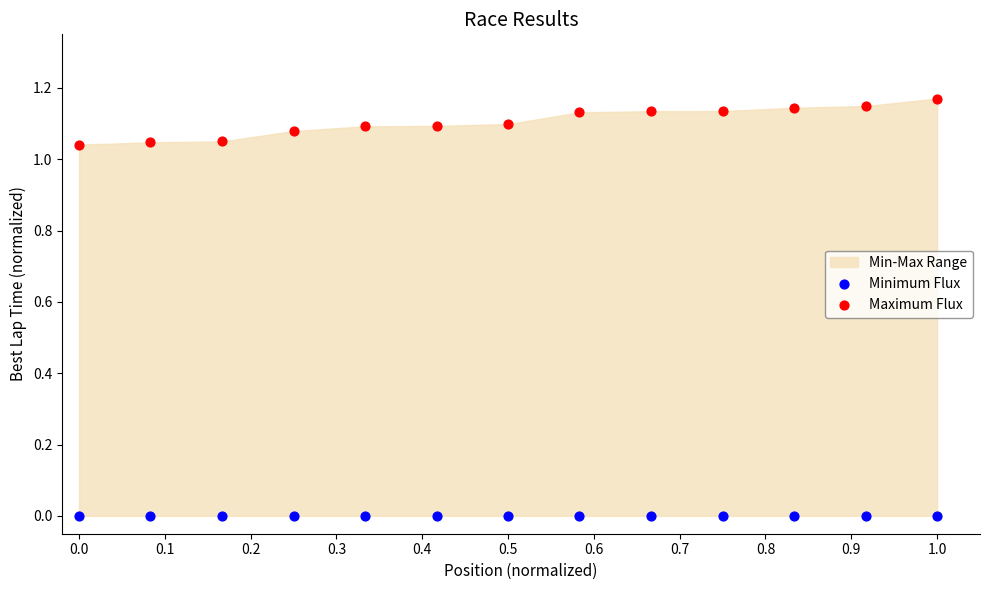

Which series reaches the minimum Y coordinate?

Minimum Flux